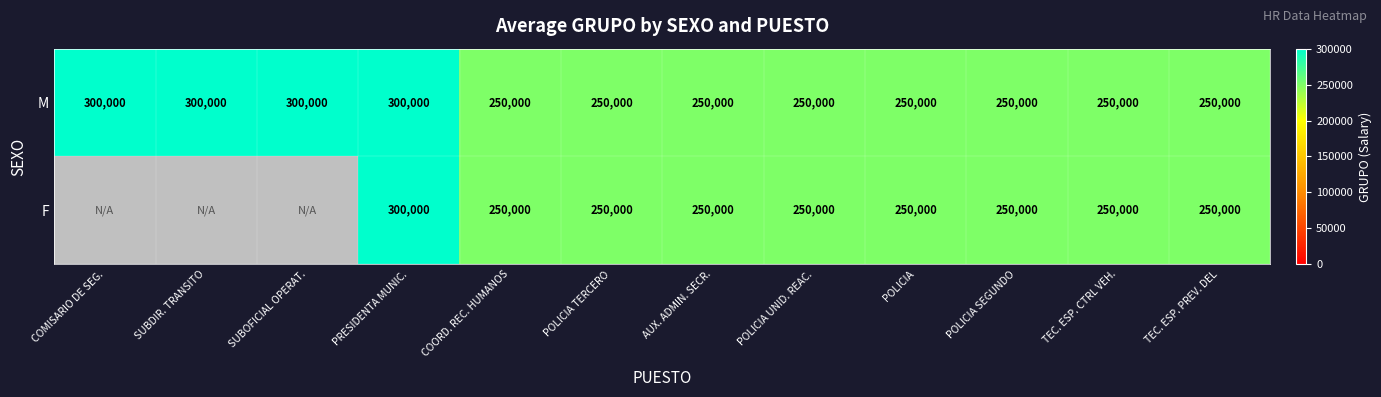

Is the value of M at PRESIDENTA MUNIC. greater than the value of F at TEC. ESP. PREV. DEL?

Yes